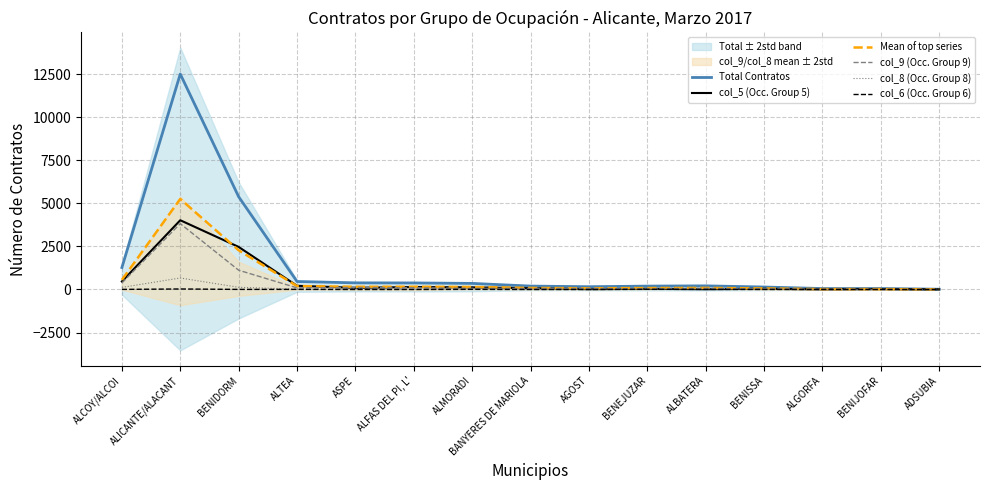

How many values in the Mean of top series series exceed 91?

8